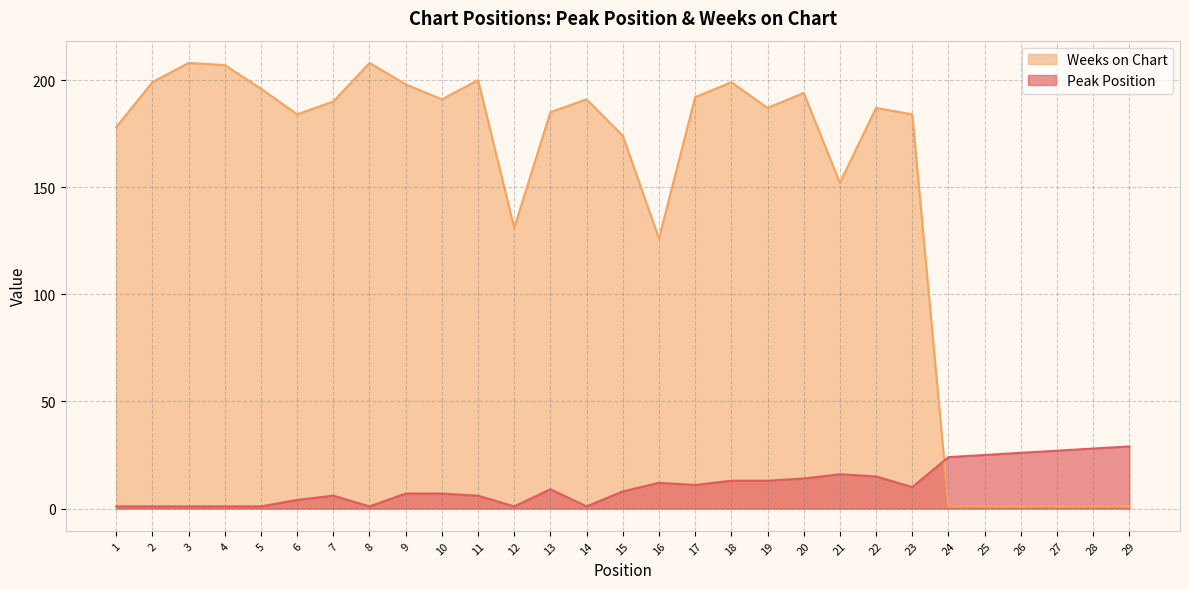

Which category has the highest value across all series?

3